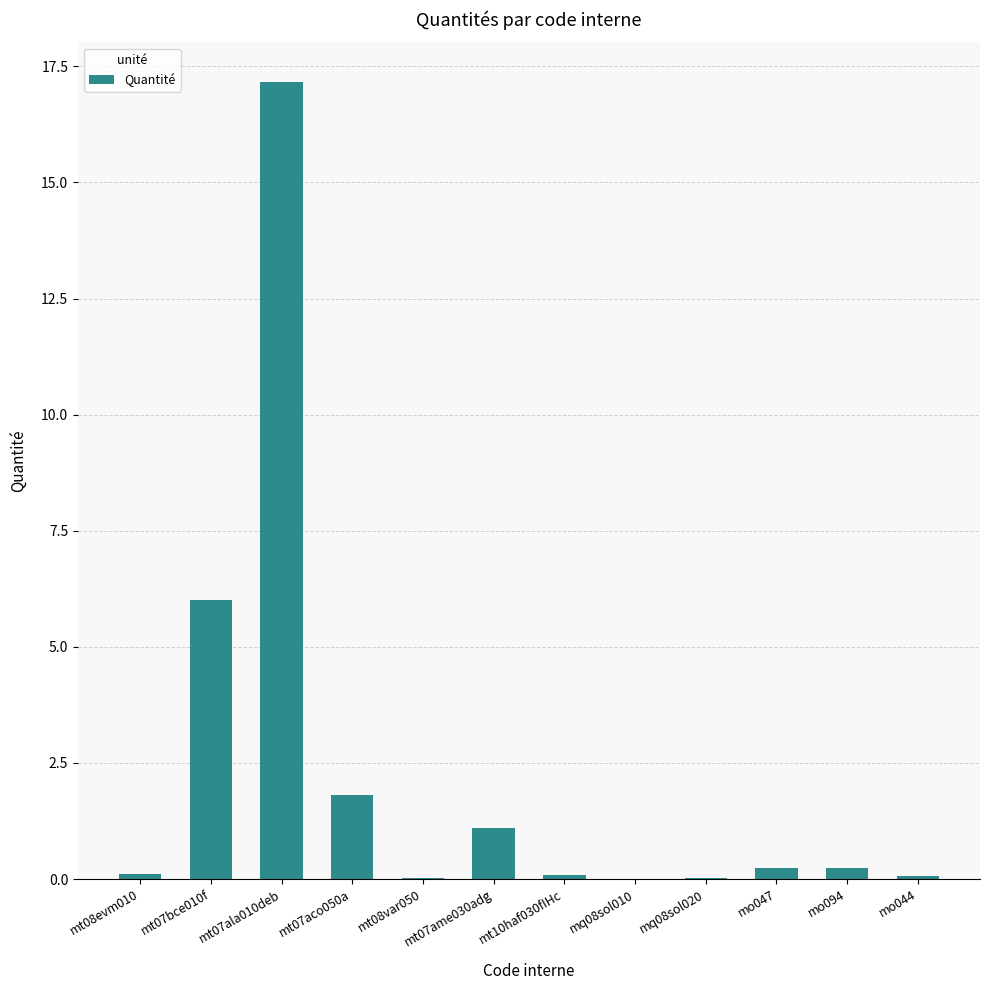

Where is the data nearest to the value 8?

mt07bce010f